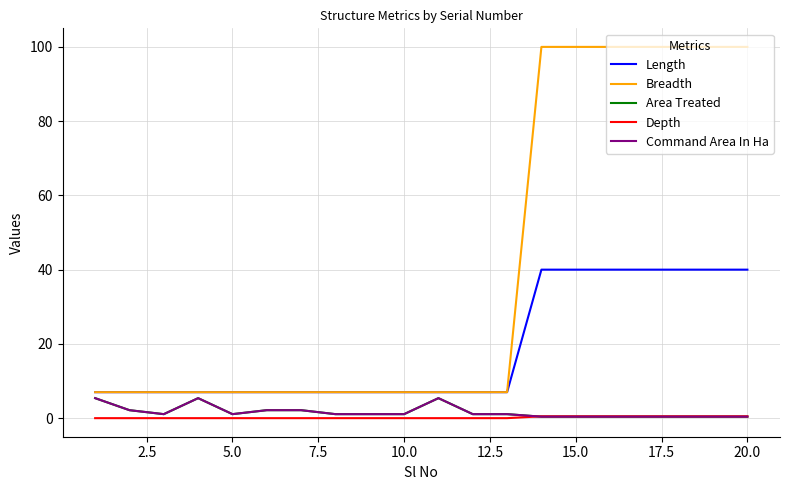

Does the chart have visible grid lines?

Yes